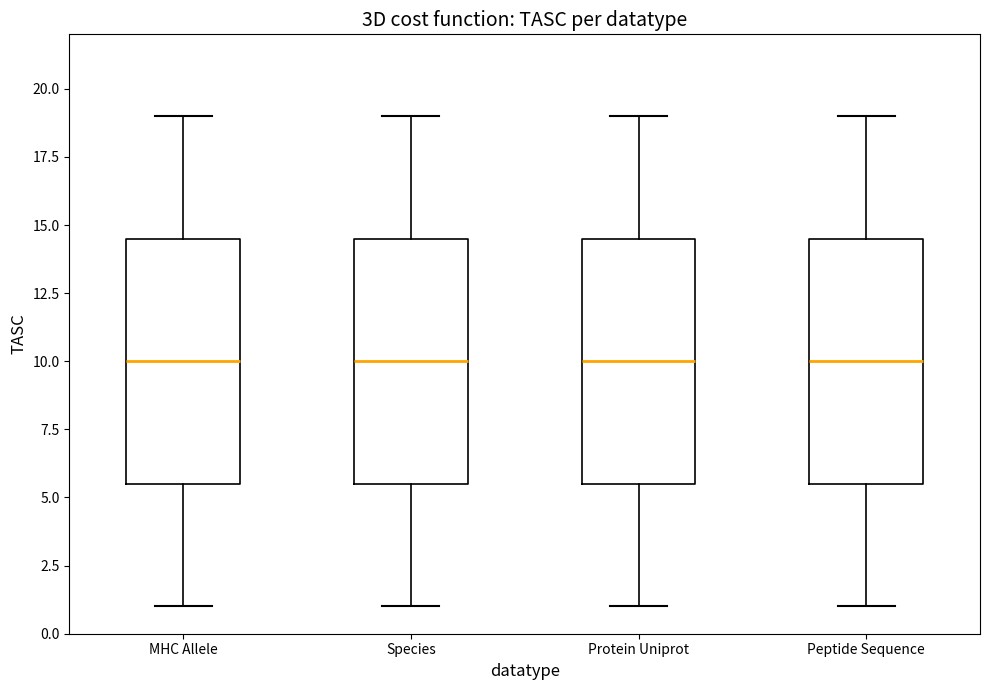

Where is the lower edge of the box for Protein Uniprot on the y-axis? The values are not printed on the chart, so give them approximately, as read against the axis.

5.5